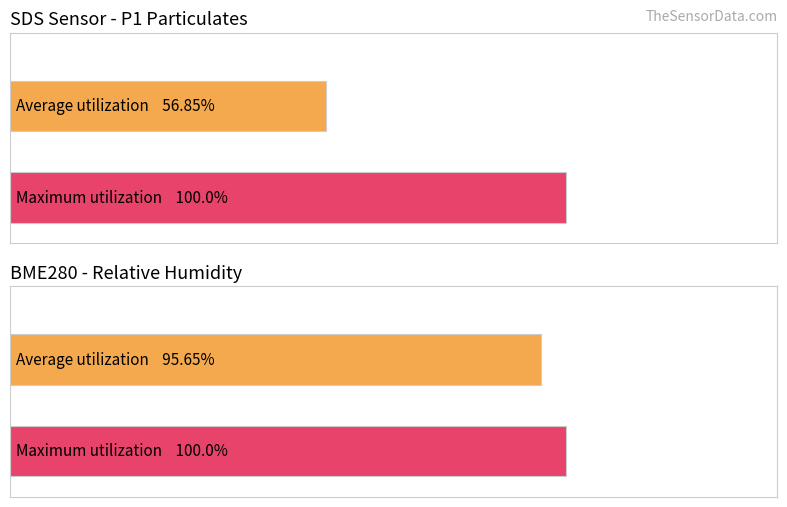

Which series has the widest spread of values?

SDS_P1